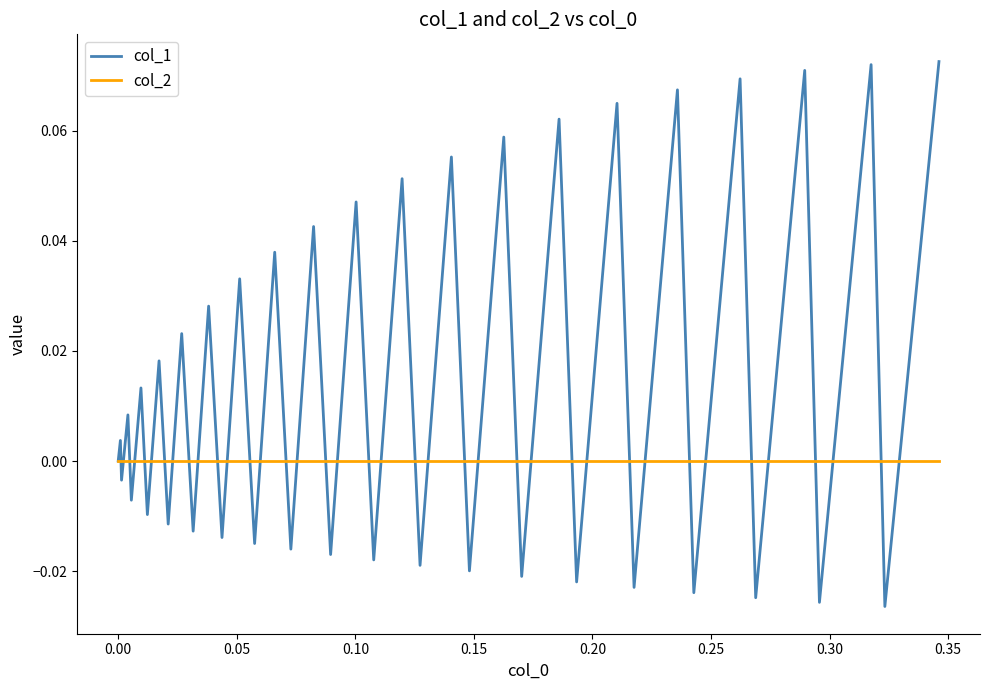

List the series in order of their peak value, lowest first.

col_2, col_1